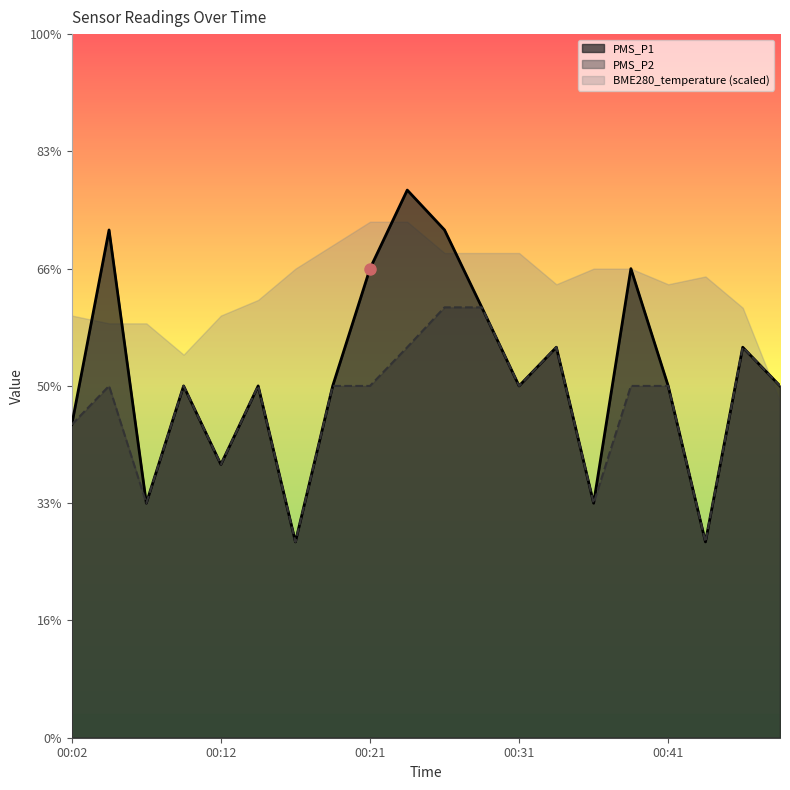

How many data points in PMS_P1 are above 3?

8